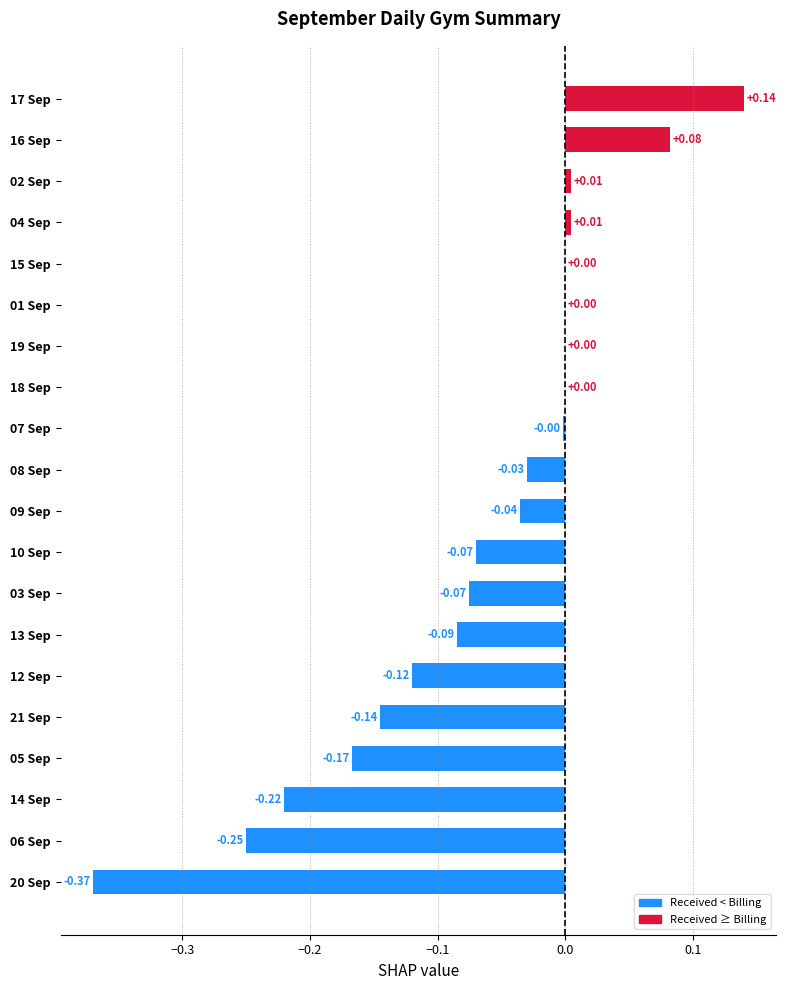

Which has a higher value, 10 Sep or 21 Sep?

10 Sep